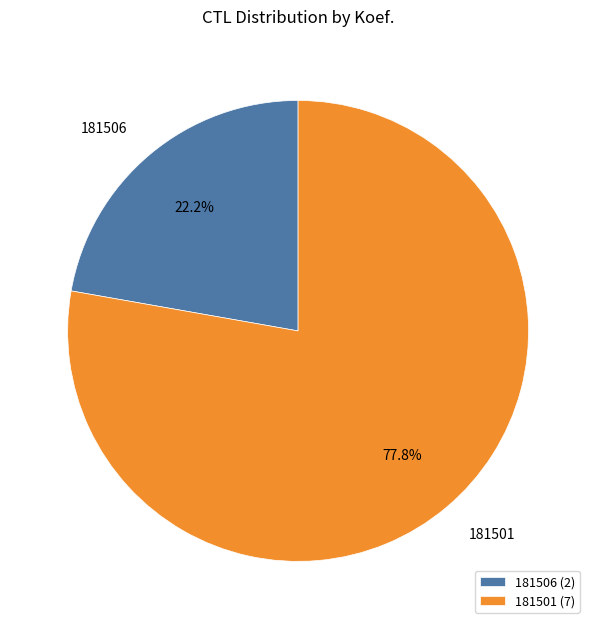

Does 181501 represent more than half of the total?

Yes